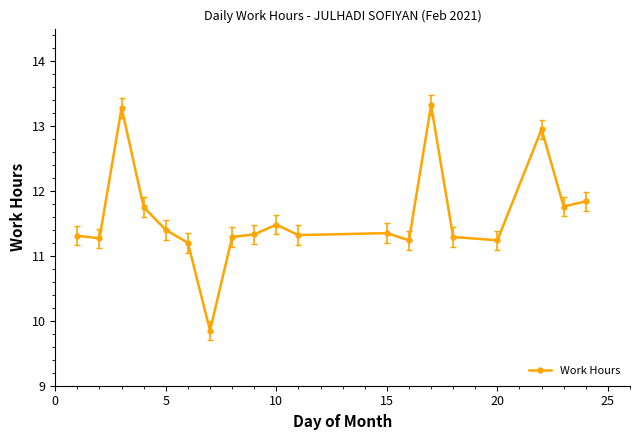

True or false: the data has more than 1 interior local peaks.

True